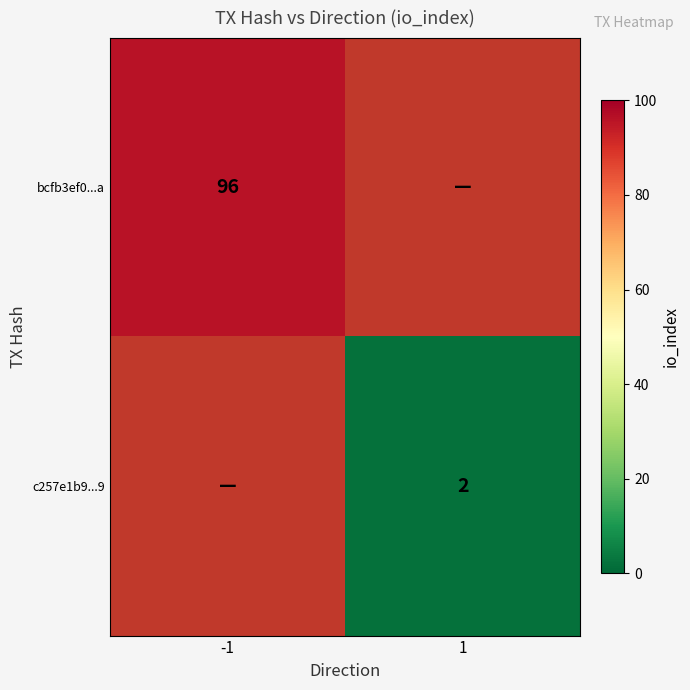

True or false: c257e1b9...9 has a value of 2 at 1.

True